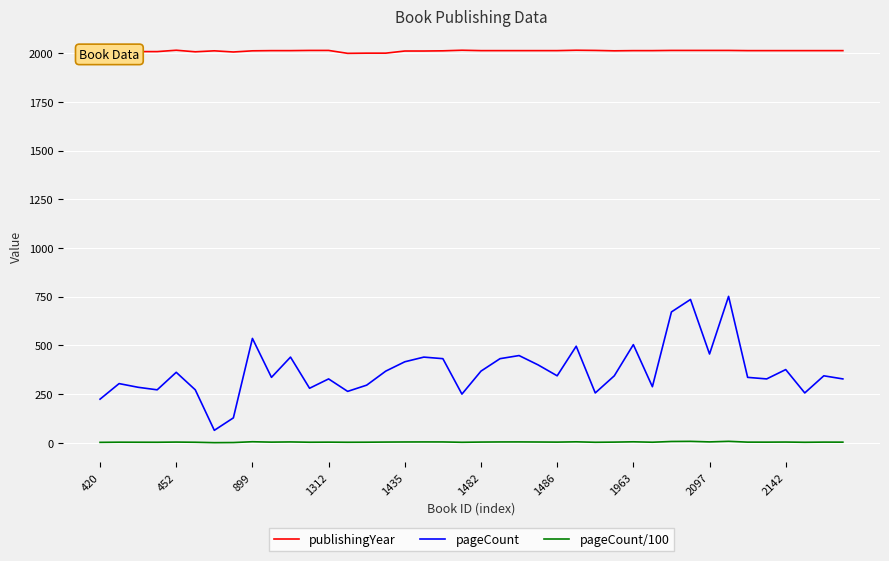

What is the sum of all pageCount/100 values?

147.6